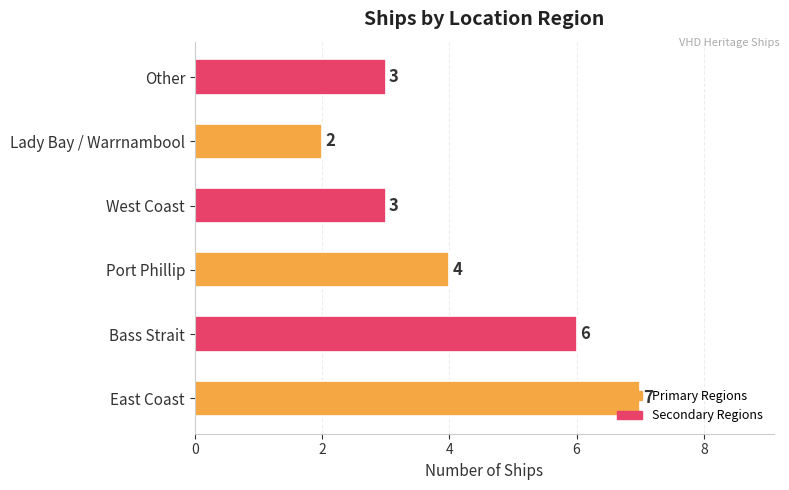

Are the bars grouped side by side (vs. stacked)?

No